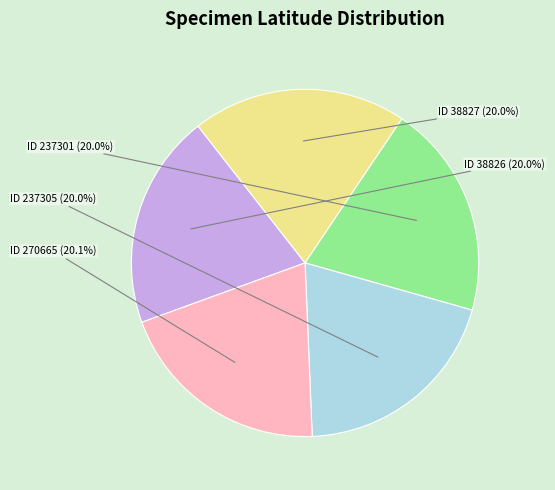

How many segments does this pie chart have?

5